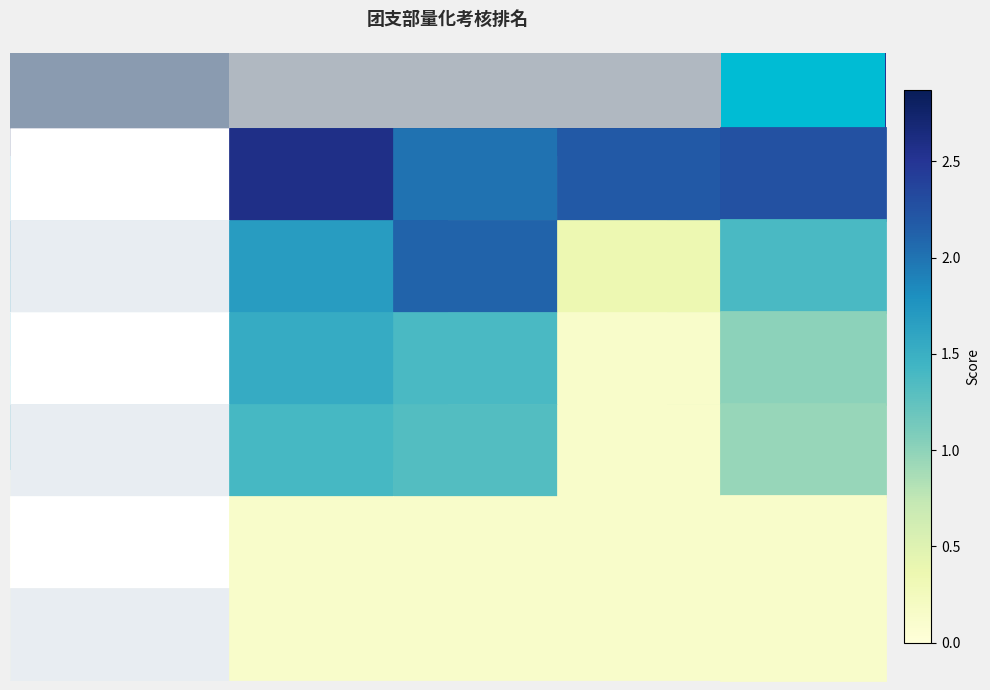

Rank the series by their maximum value, from lowest to highest.

4, 5, 3, 2, 1, 0